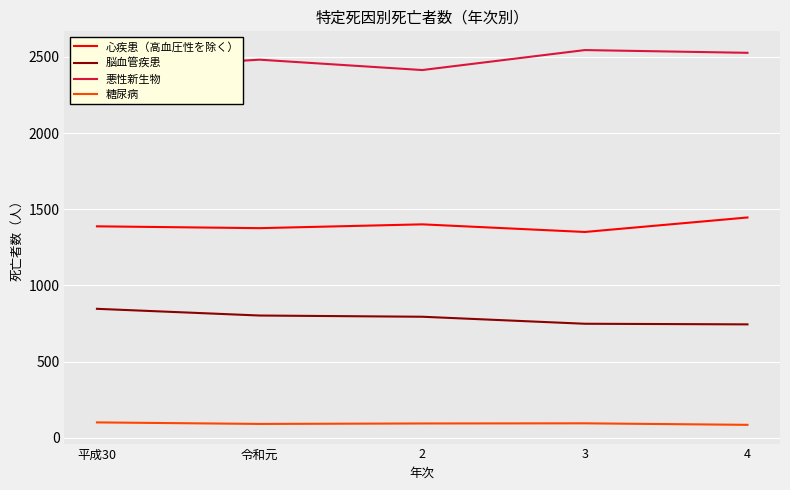

What is the spread (max minus min) of values at 平成30?

2315